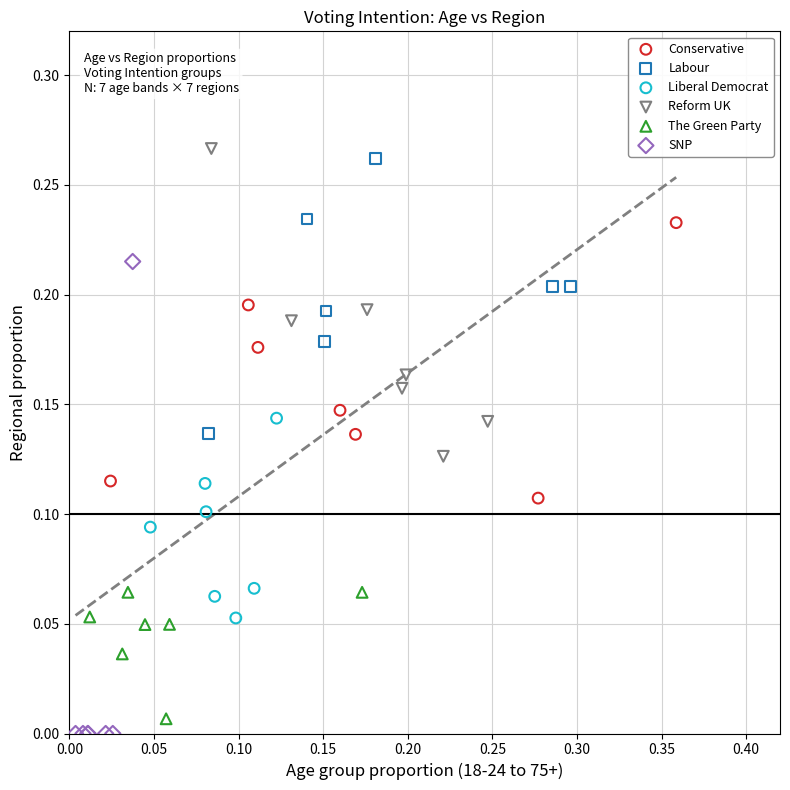

Which series has the largest Y range (max minus min)?

SNP